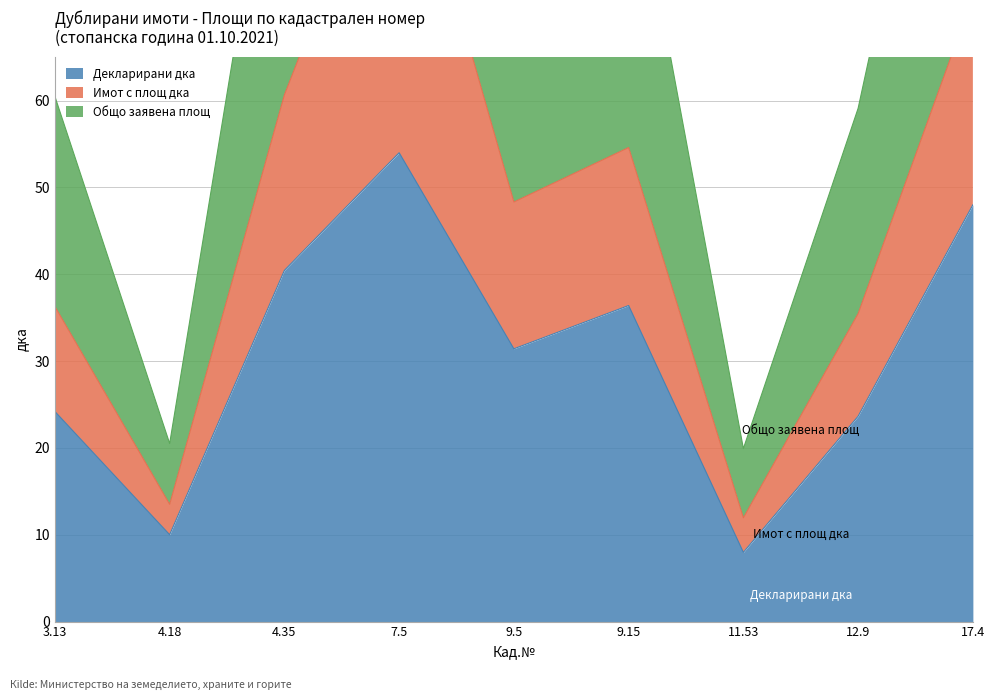

What is the sum of the Общо заявена площ values at 4.18 and 17.4?

140.5